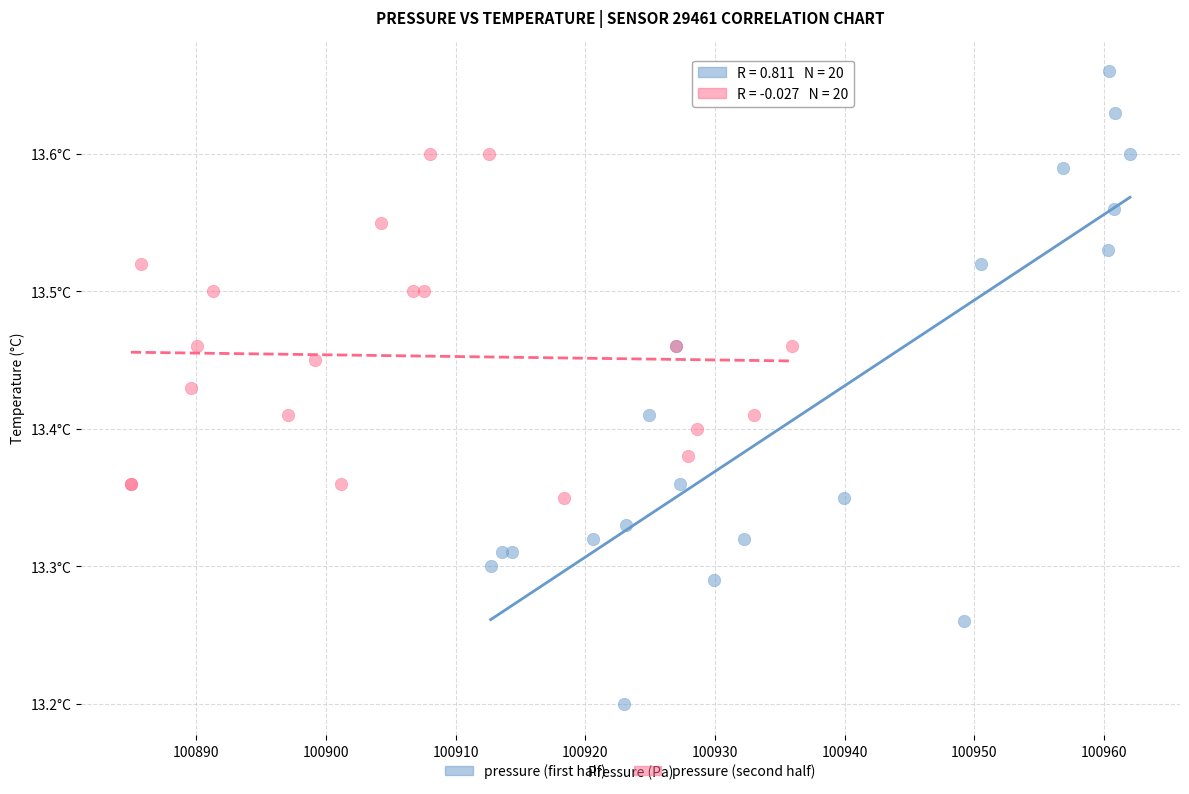

Which series reaches the maximum Y coordinate?

pressure (first half)